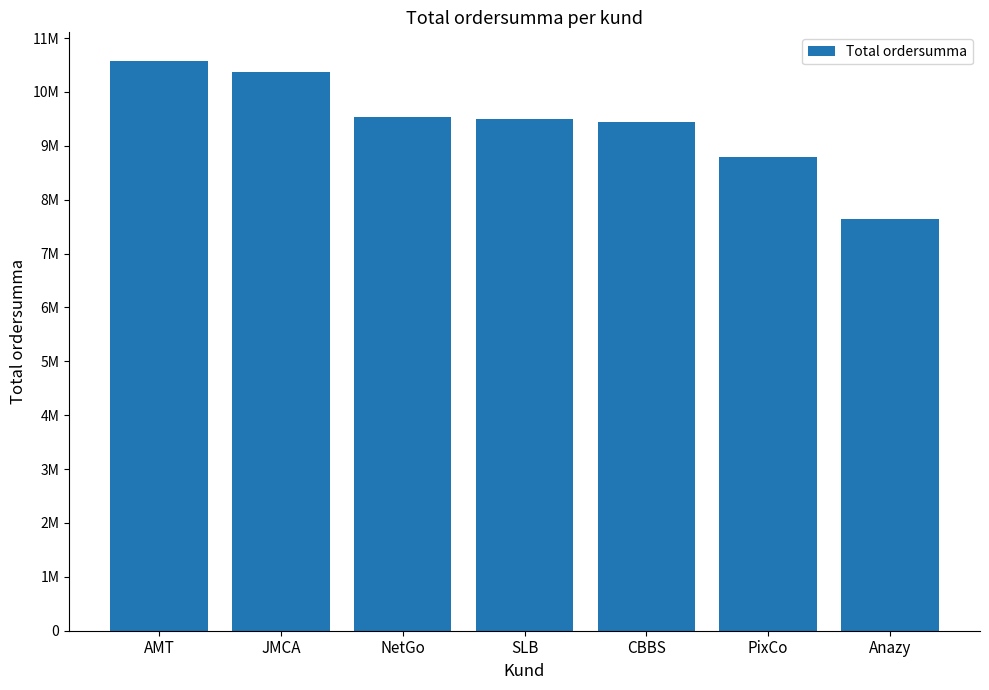

The value at Anazy is 4480427. True or false?

False